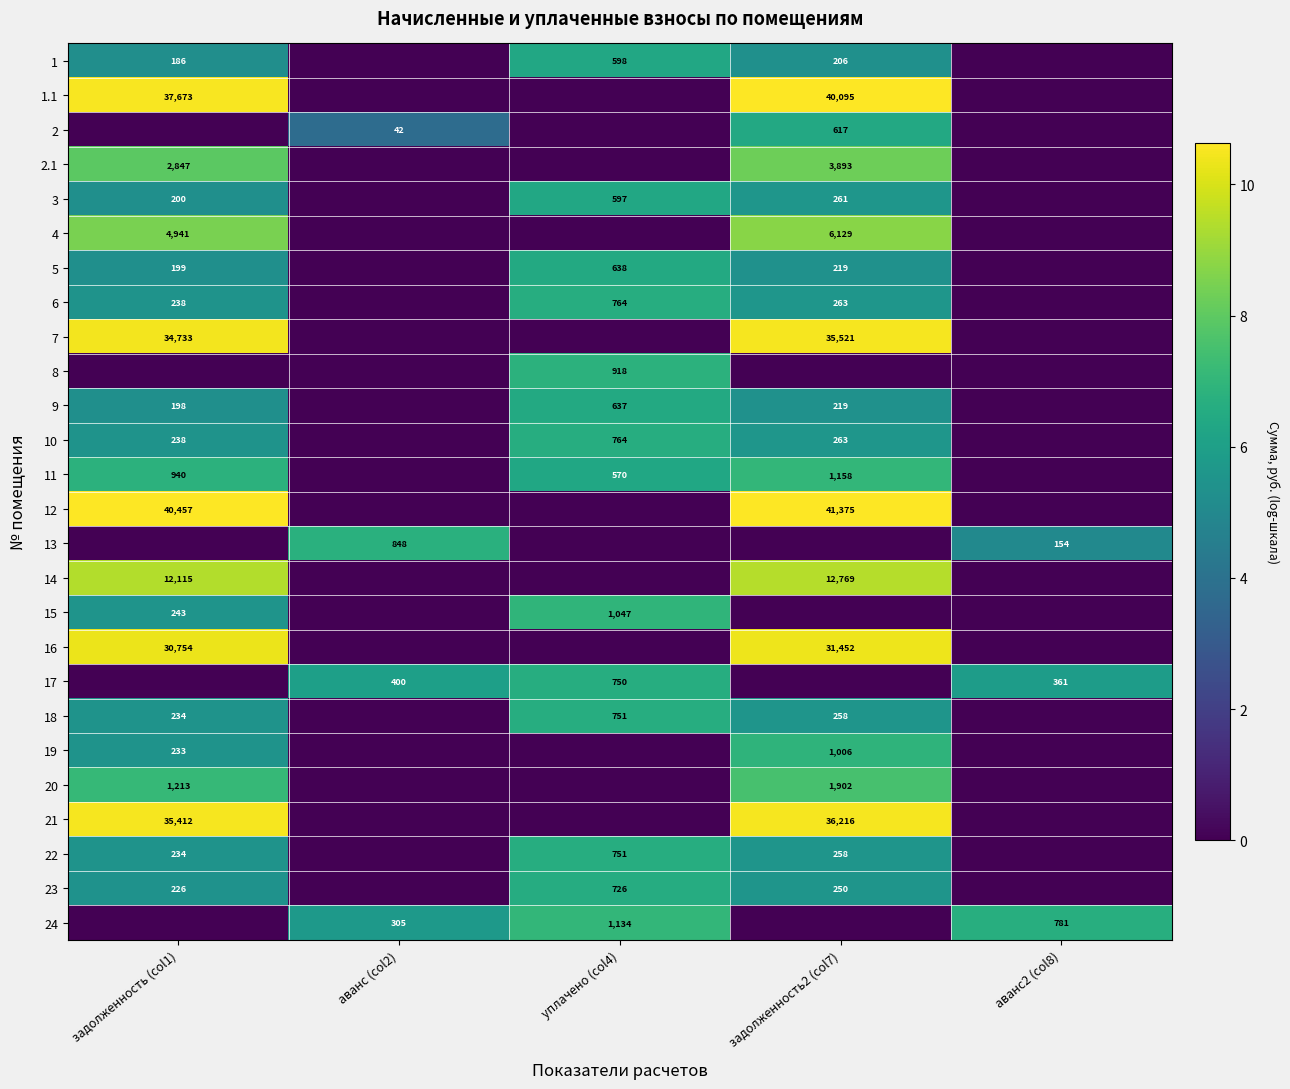

Count the number of data series in this chart.

26